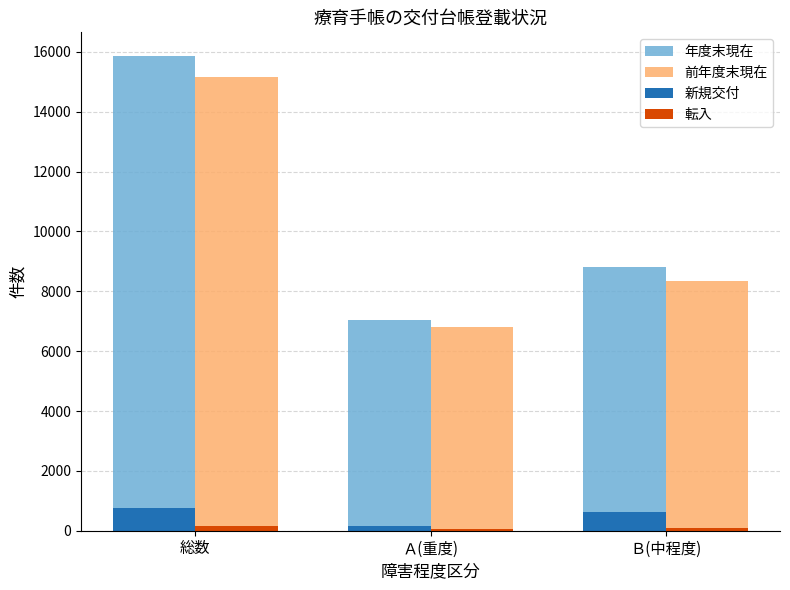

Count the 新規交付 values in the range 144 to 753.

3